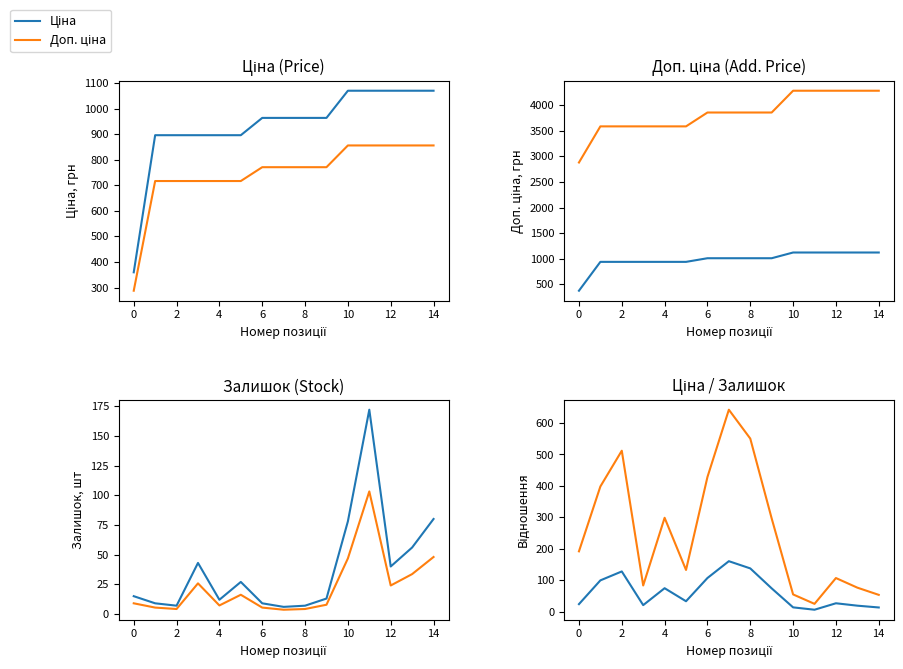

Which series has the largest total across all categories?

Доп. ціна